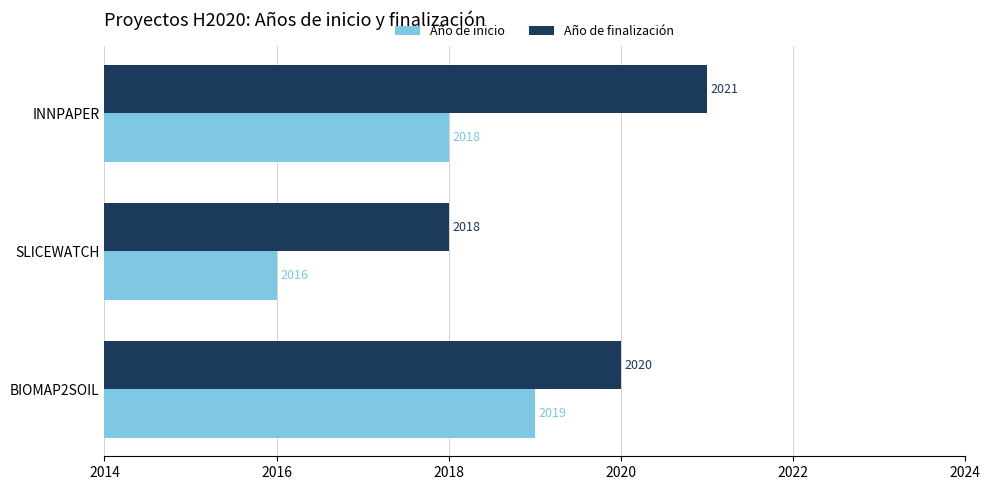

What is the highest value of the Año de inicio series?

2019